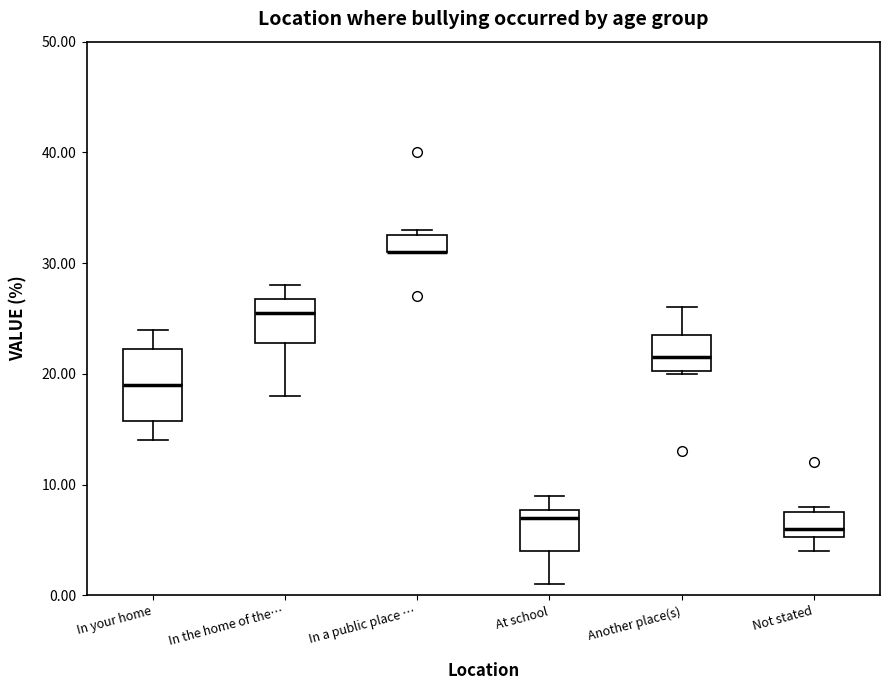

Reading left to right, transcribe this box plot: for each box, give where its median line is, the range the box spans, and where its two whiskers end, as read against the y-axis. The values are not printed on the chart, so give them approximately, as read against the axis.

In your home: median 19, box 16 to 22, whiskers 14 to 24
In the home of the…: median 26, box 23 to 27, whiskers 18 to 28
In a public place …: median 31 (drawn on the box's lower edge), box 31 to 33, whiskers 31 to 33 (just above the box's upper edge)
At school: median 7, box 4 to 8, whiskers 1 to 9
Another place(s): median 22, box 20 to 24, whiskers 20 to 26
Not stated: median 6, box 5 to 8, whiskers 4 to 8 (just above the box's upper edge)